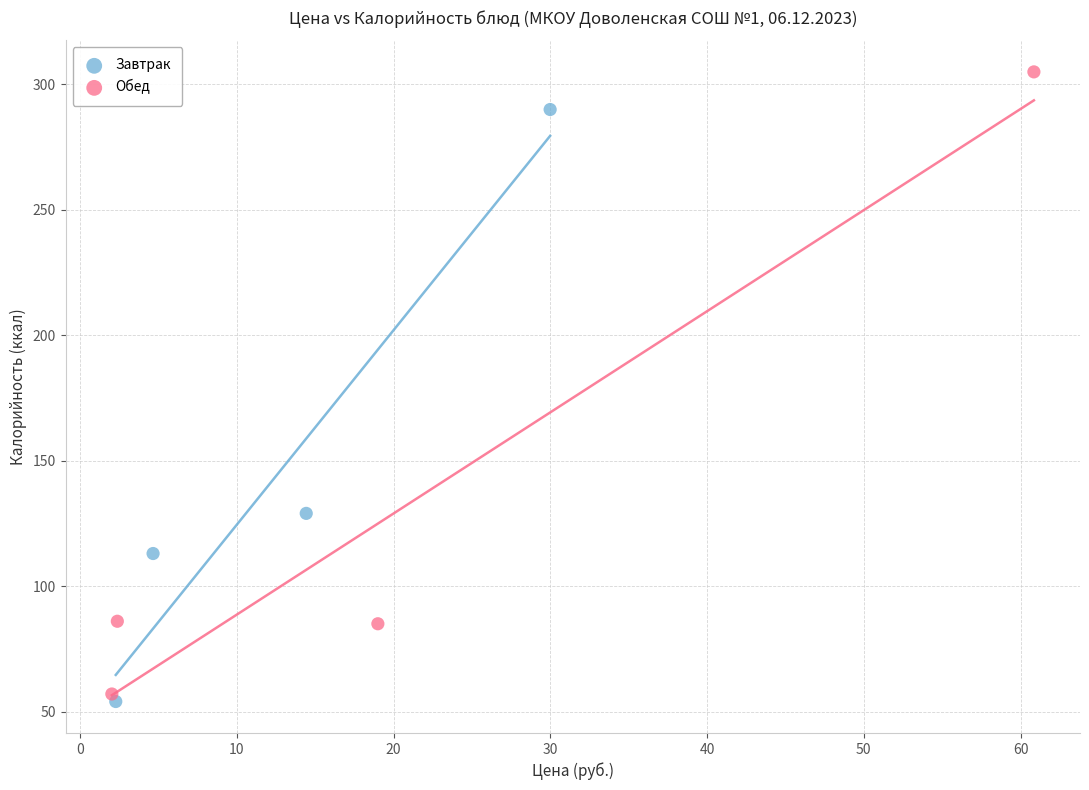

Which series has the widest spread of Y values?

Обед